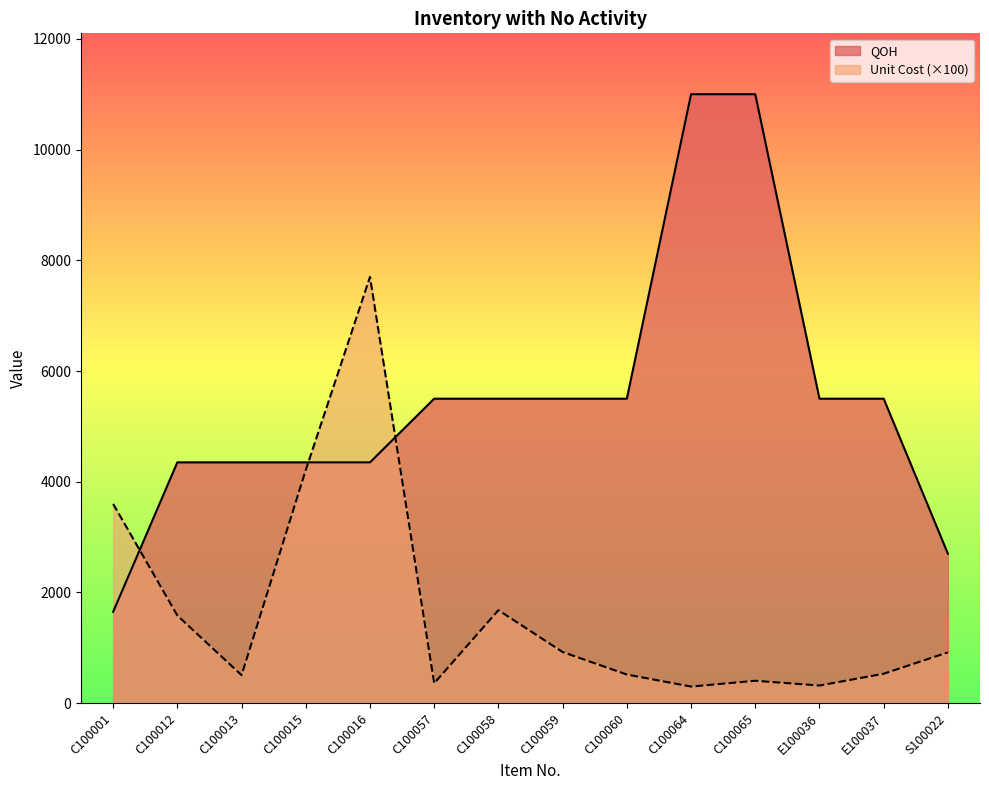

True or false: Unit Cost has a value of 506.0 at C100013.

True